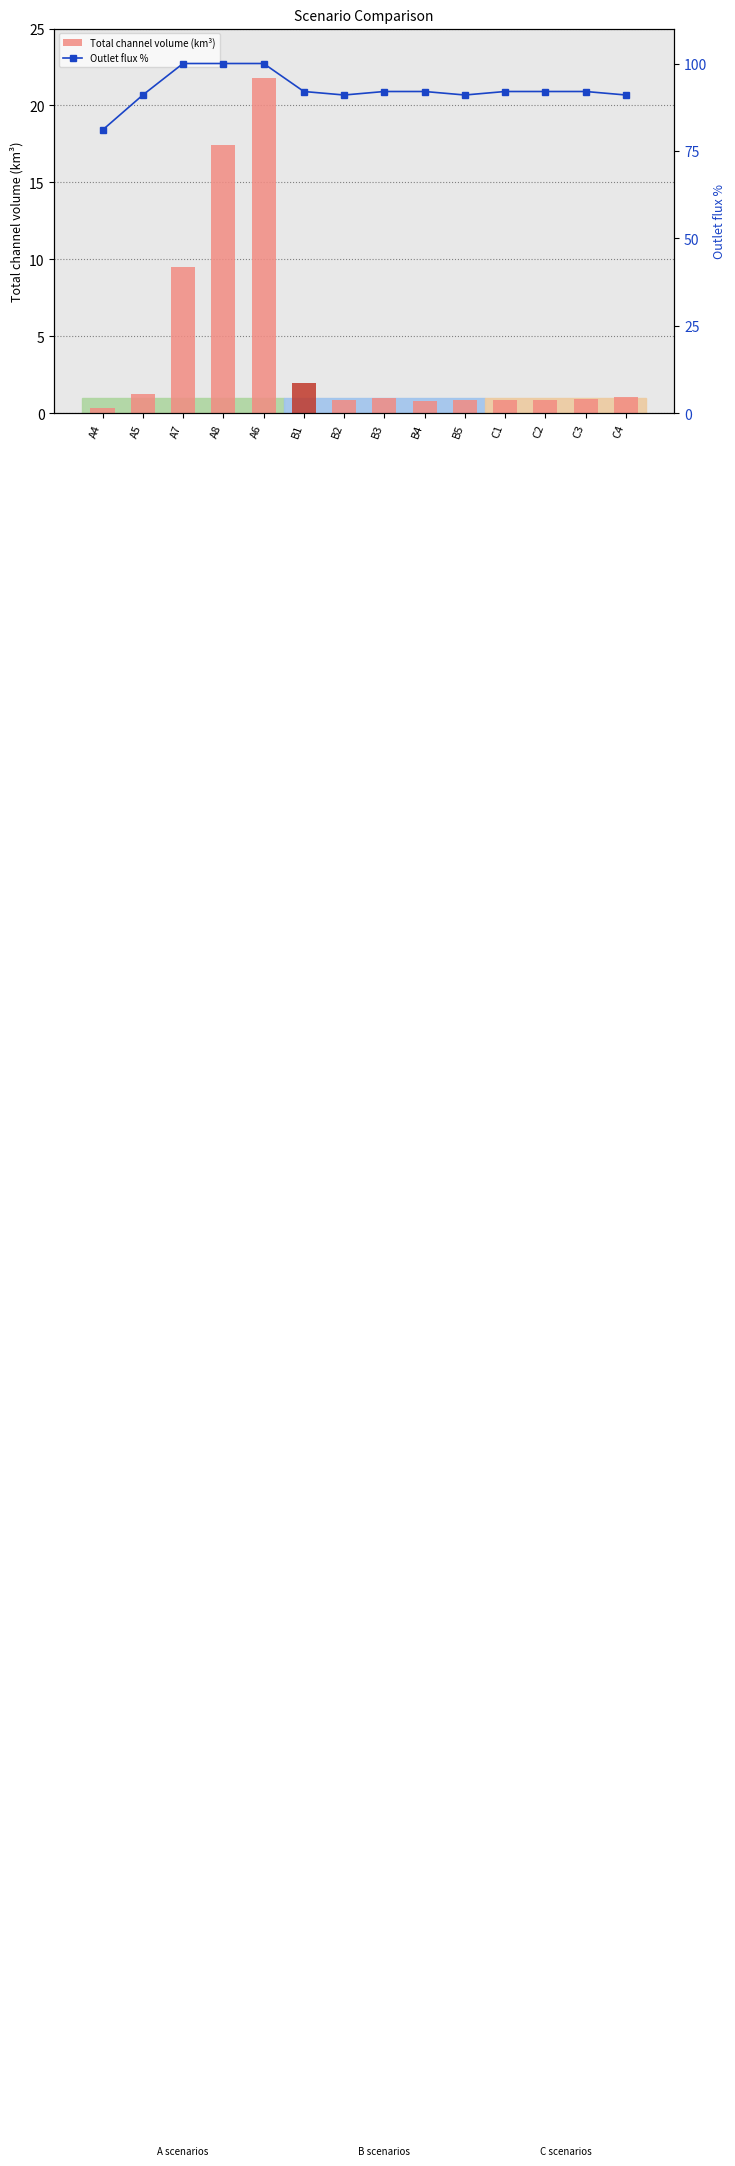

What is the maximum value shown in the chart?

100.0